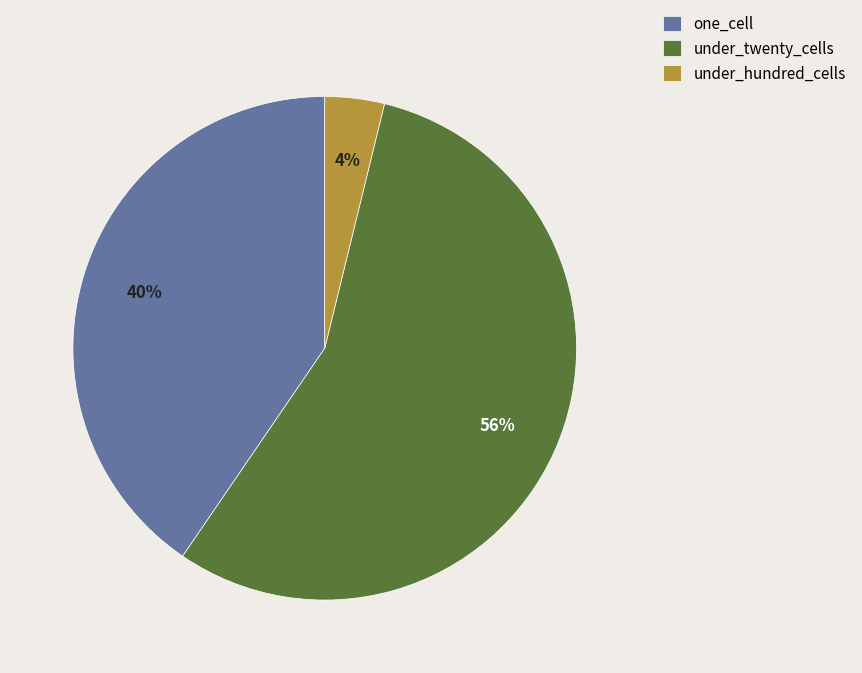

To the nearest percent, what is the difference between the largest and smallest slice percentages?

52%